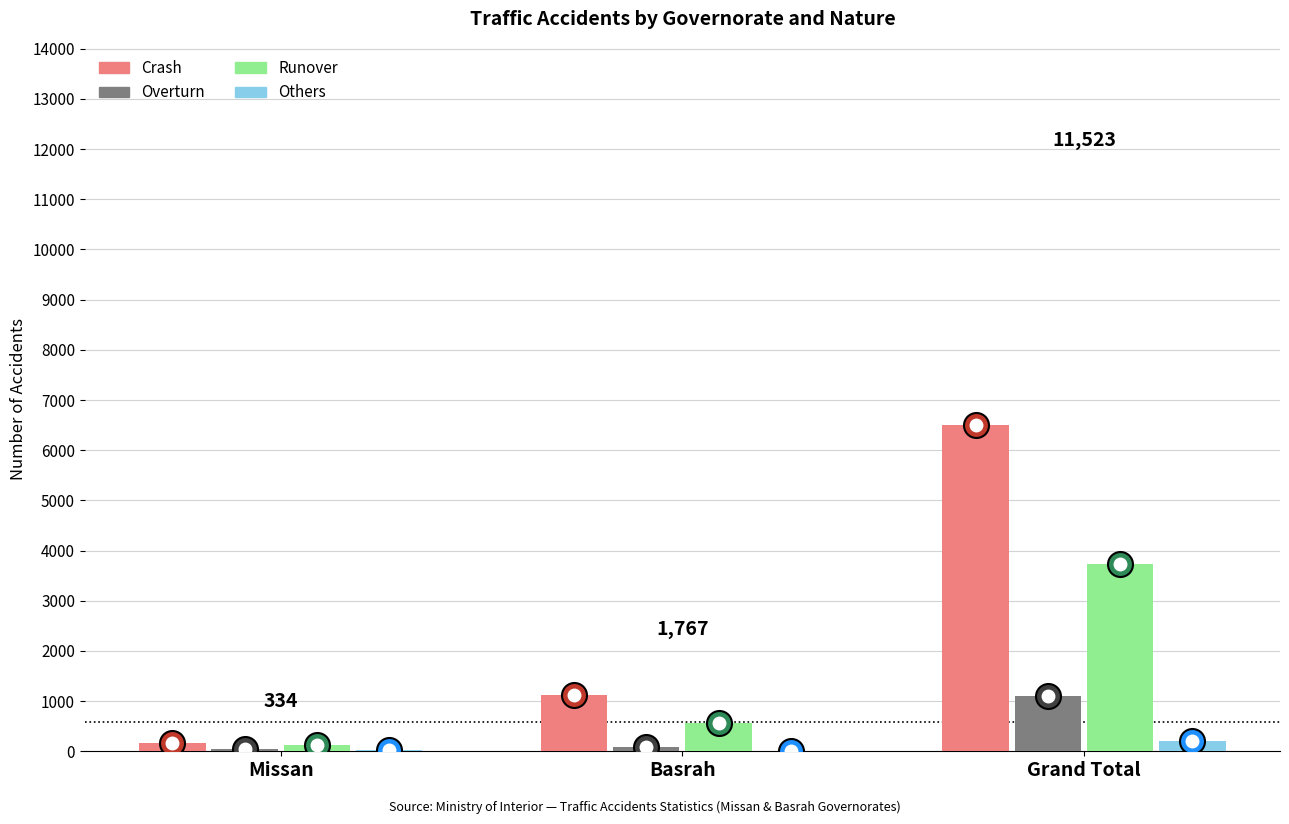

Which series has the largest total across all categories?

Crash